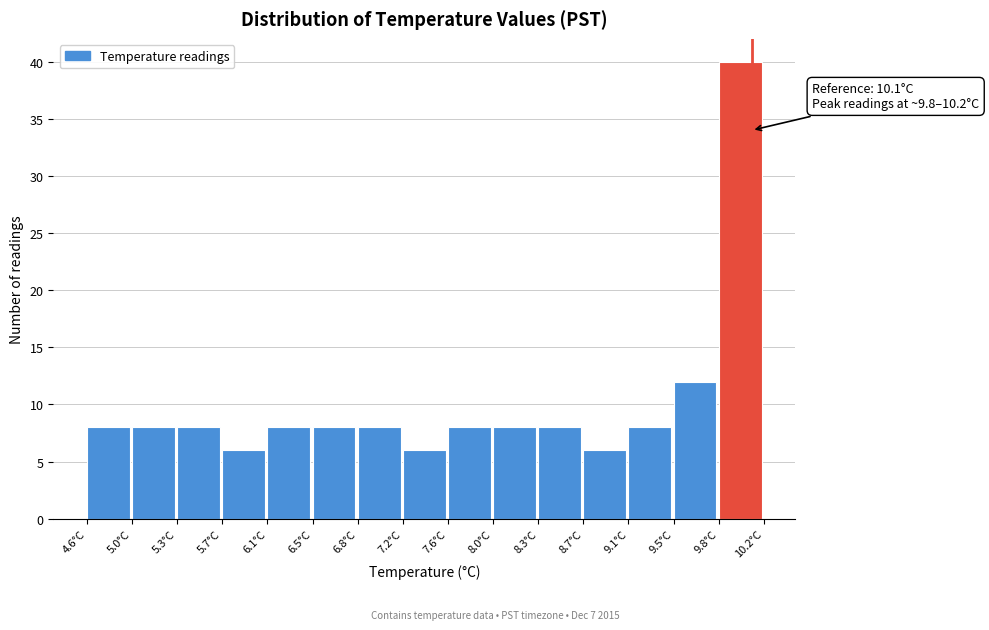

Over which range of the x-axis is the bar tallest?

9.85 to 10.20